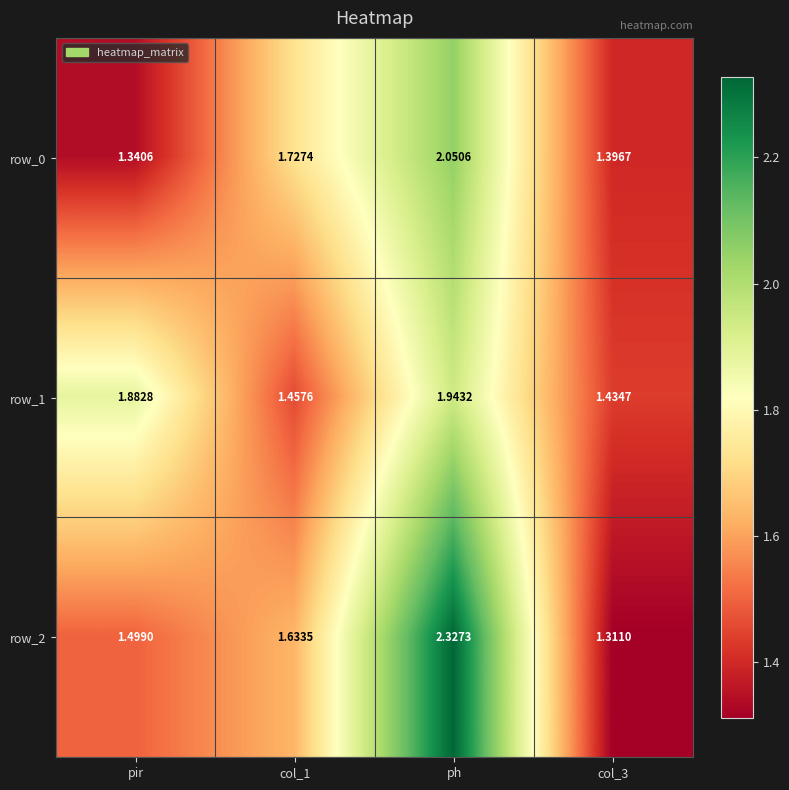

Is it true that row_1 equals 1.4 at col_3?

True